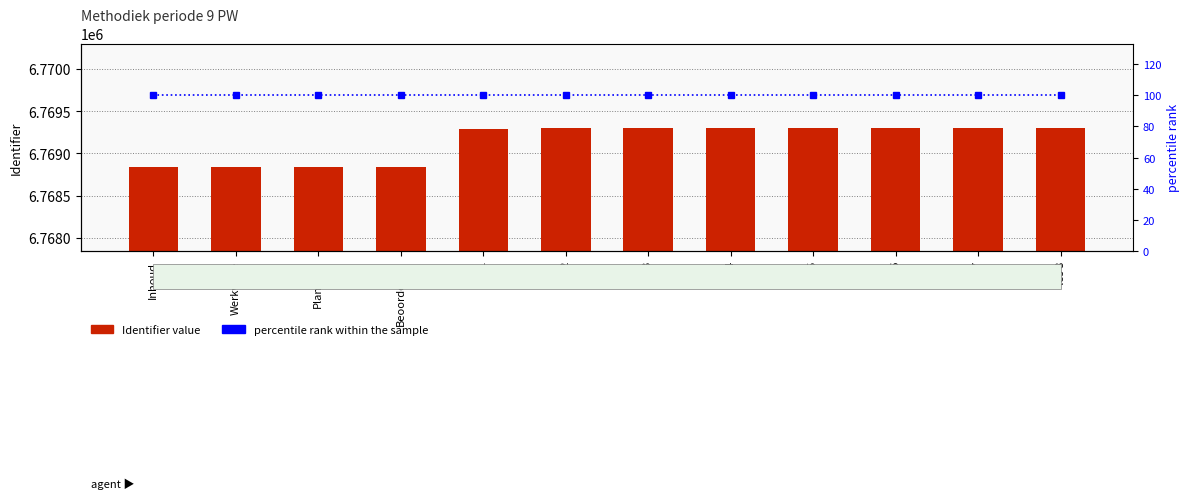

What is the sum of all Identifier values?

81229753